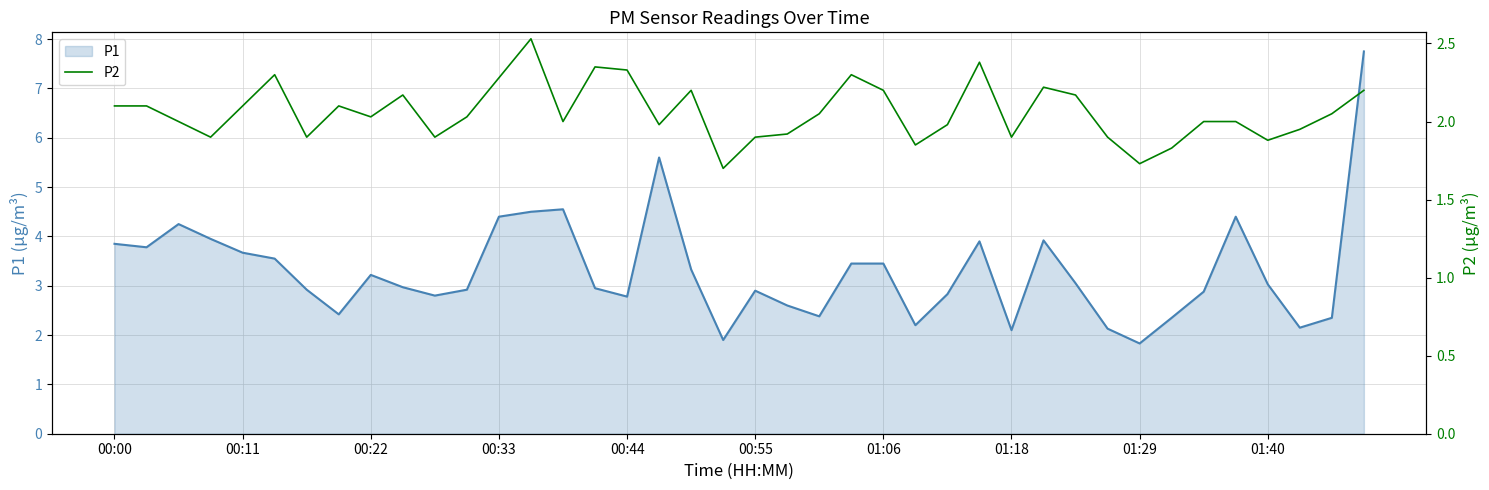

Rank the series by their average value, from lowest to highest.

P2, P1